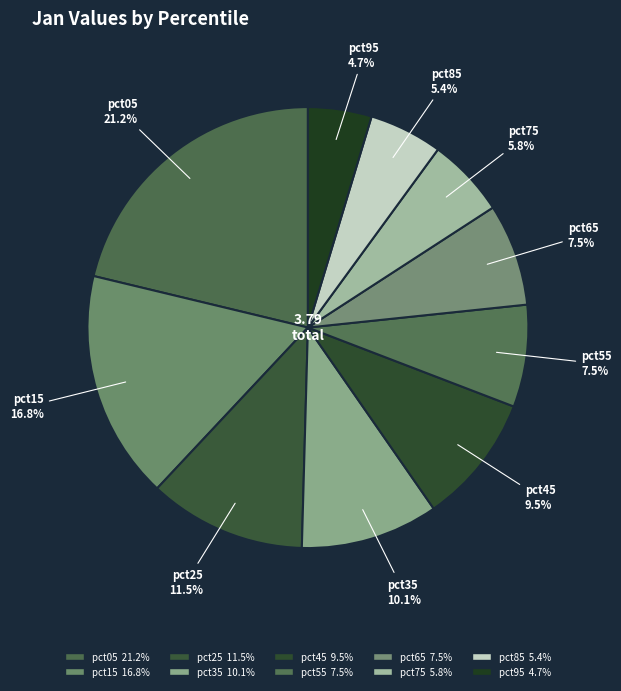

Does pct65 account for over 50% of the chart?

No